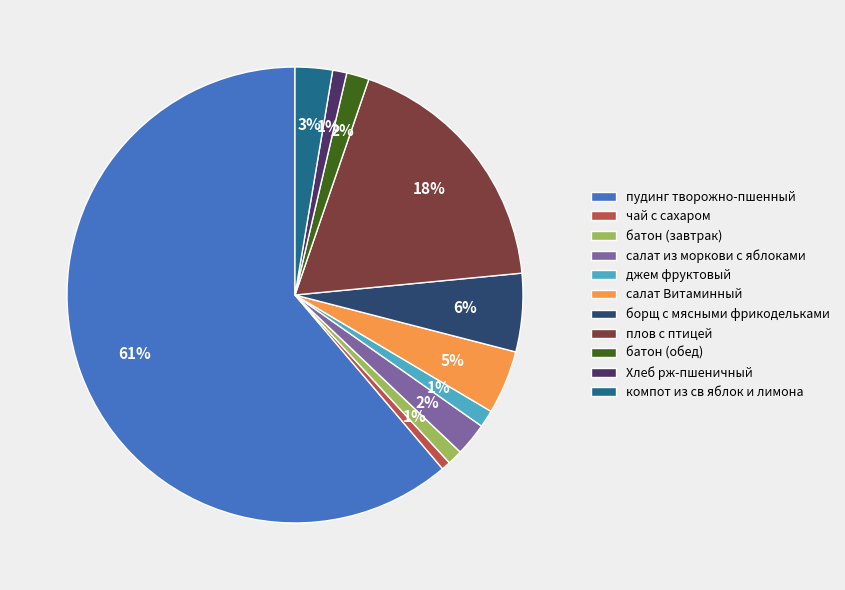

The чай с сахаром slice represents 11% of the pie. True or false?

False